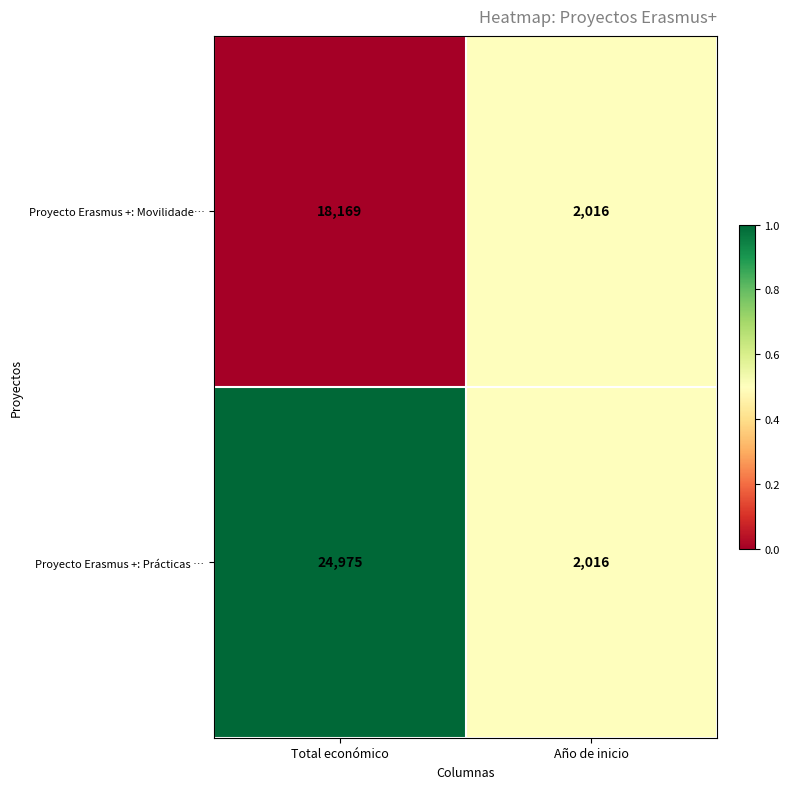

Reading right to left, transcribe all the data shown in this chart.

Proyecto Erasmus +: Movilidade…: Año de inicio=2016	Total económico=18169
Proyecto Erasmus +: Prácticas …: Año de inicio=2016	Total económico=24975